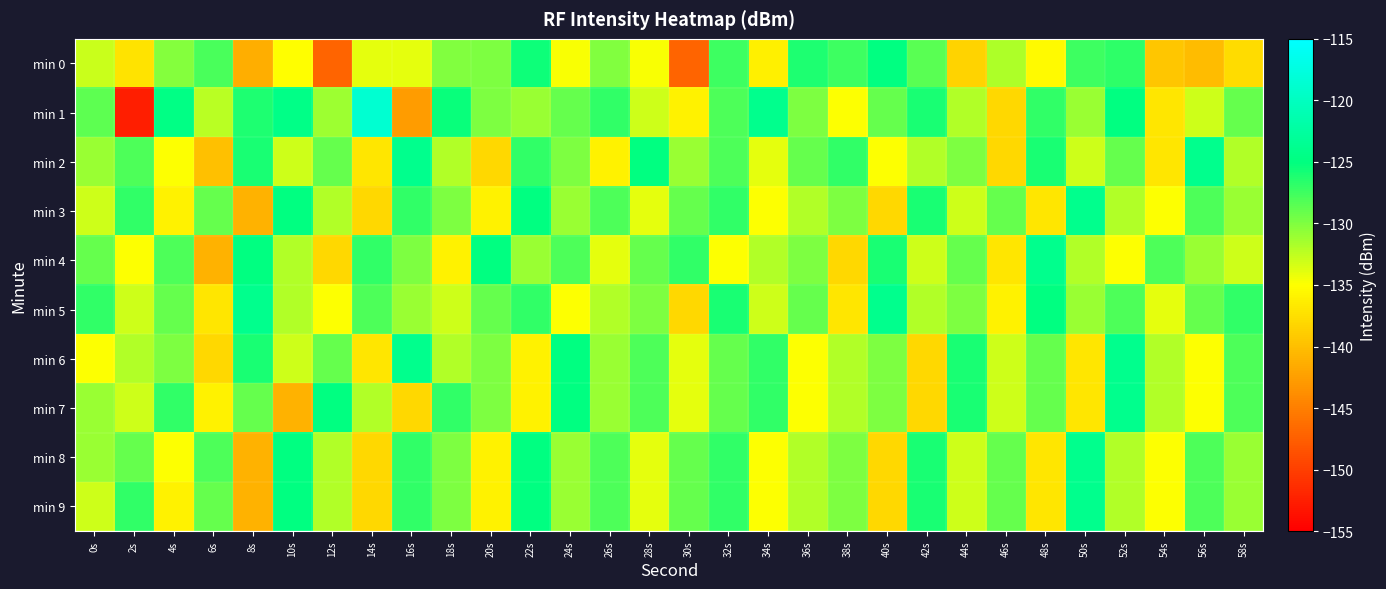

Between 6s and 24s, which is larger?

6s